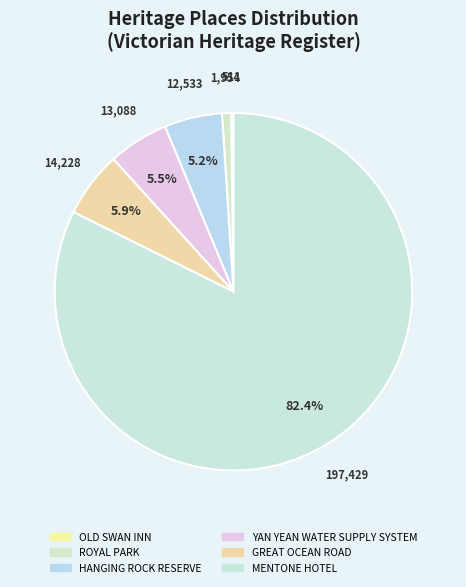

What is the largest slice in the pie chart?

MENTONE HOTEL